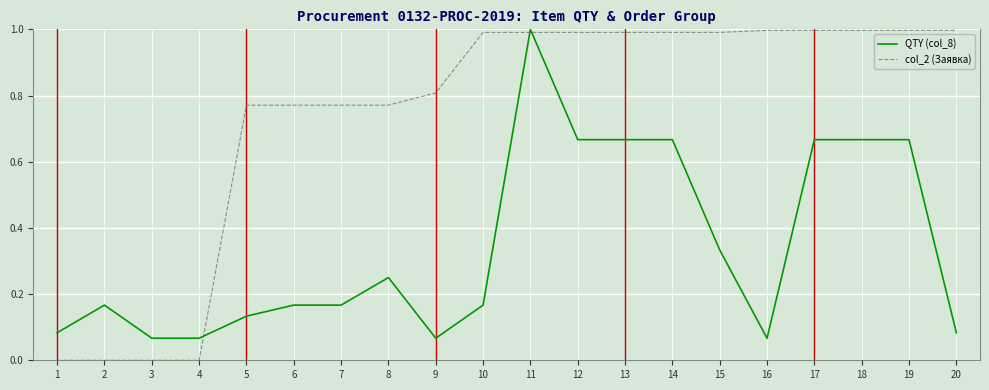

The value of col_2 (Заявка) at 10 is 1.0. True or false?

True